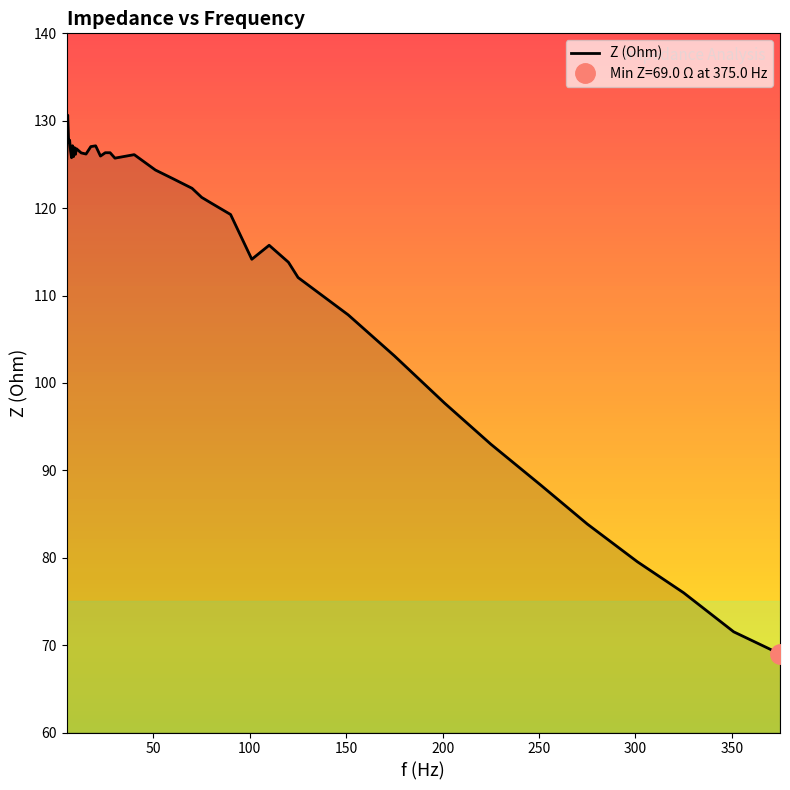

How many data points does each series have?

40